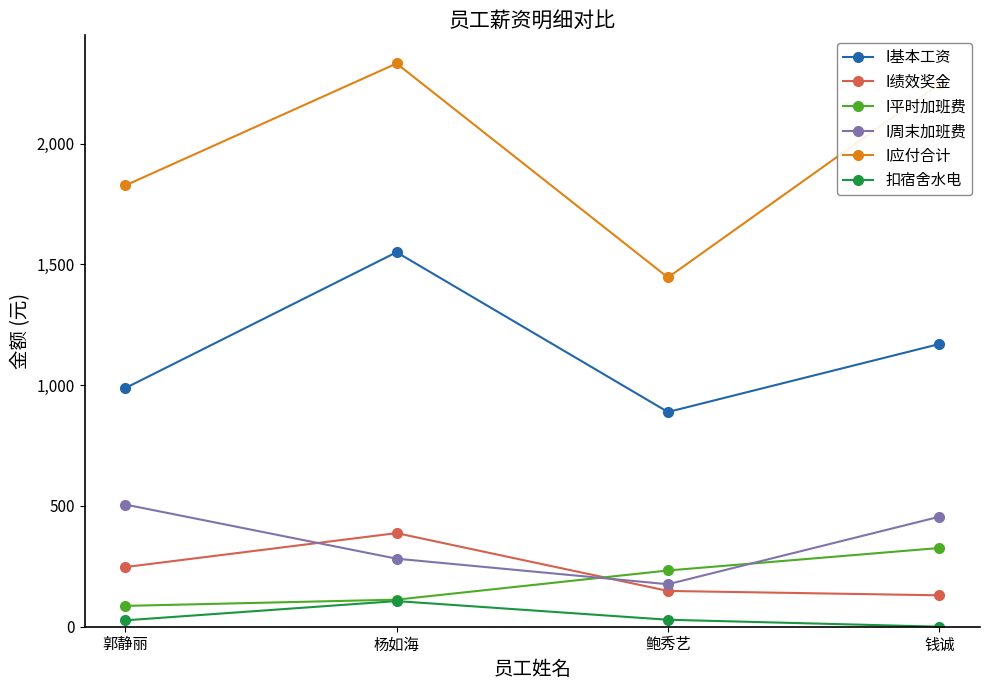

True or false: I绩效奖金 and I应付合计 intersect in this chart.

False